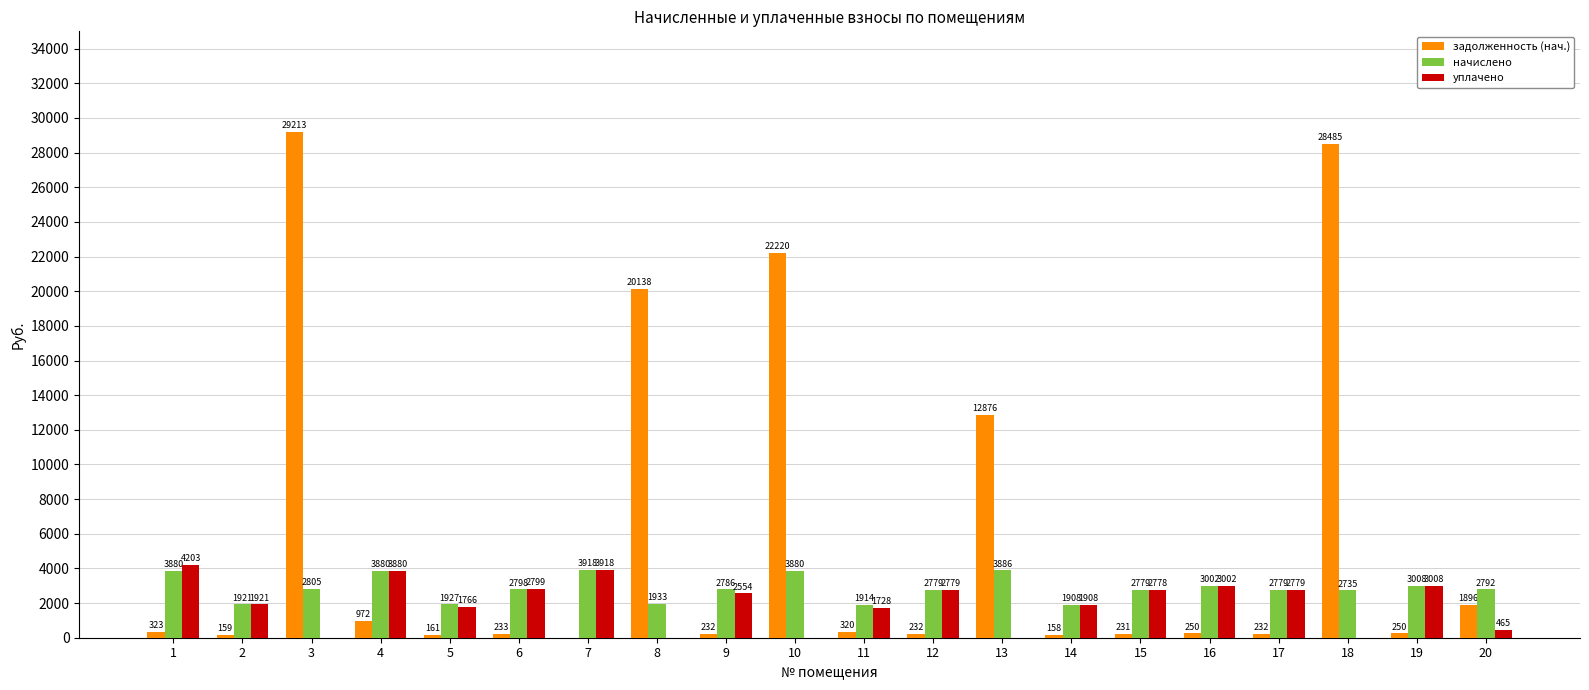

What are all the series names shown in the legend?

задолженность (нач.), начислено, уплачено